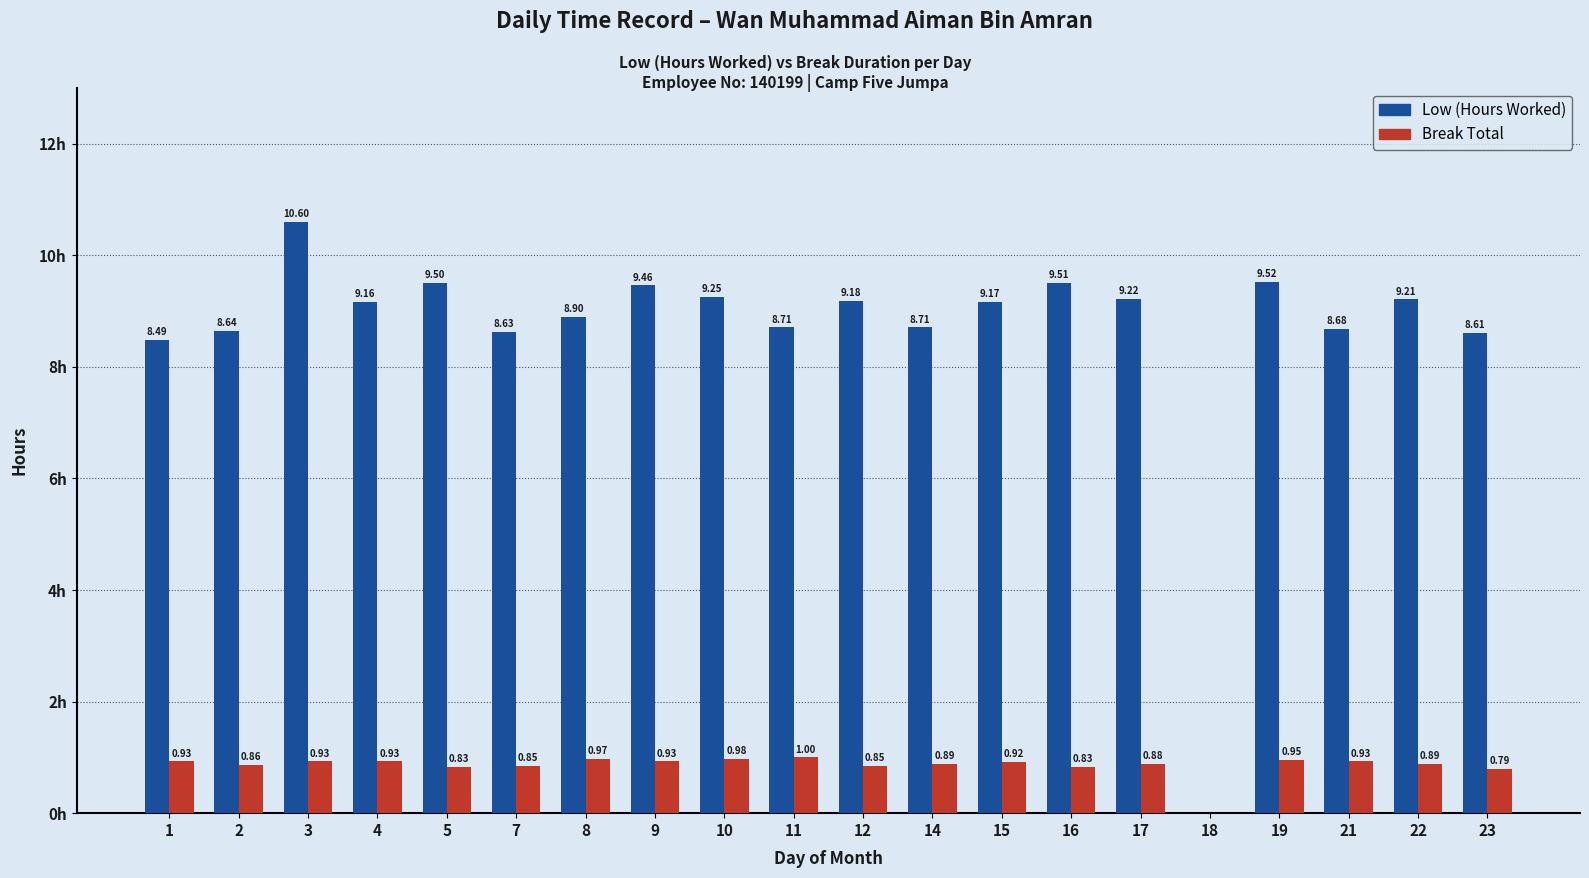

Which series changed the most between 10 and 14?

Low (Hours Worked)